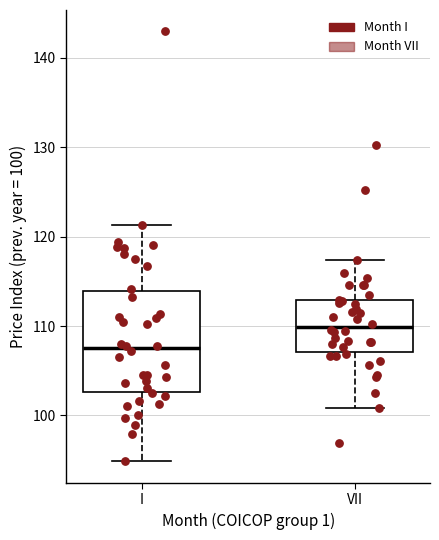

Comparing the boxes themselves (not the whiskers), which one is the tallest?

I